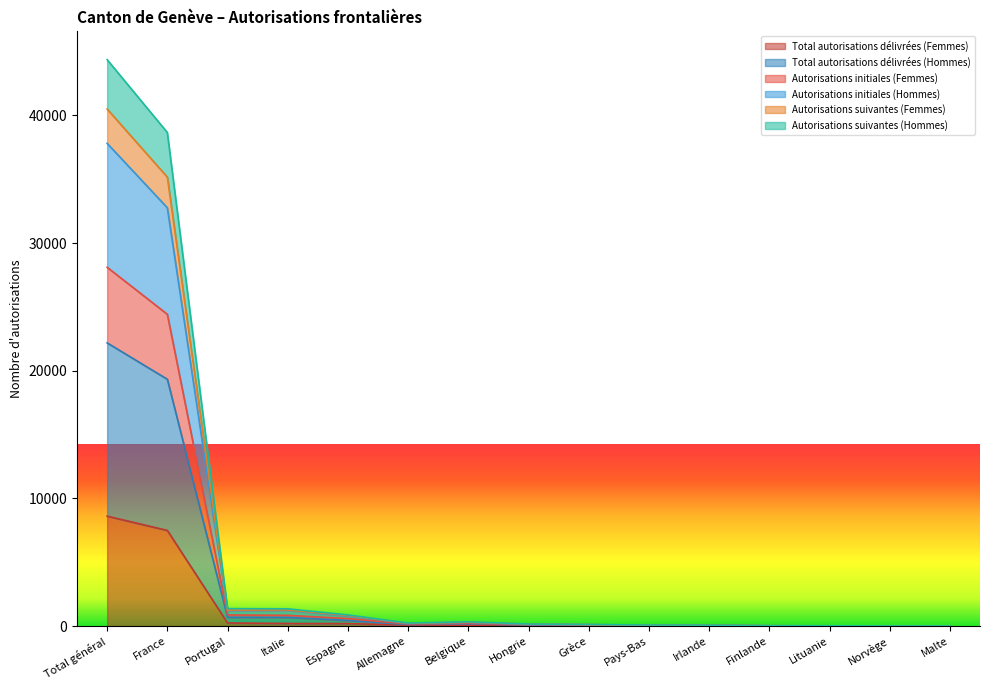

In Autorisations suivantes (Femmes), how many points are higher than both neighbors (excluding endpoints)?

2